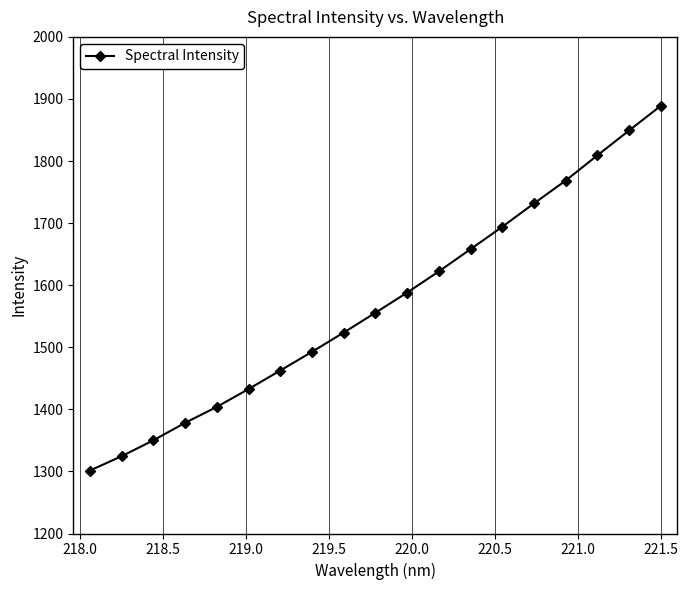

Is this an area chart (filled region under the line)?

No